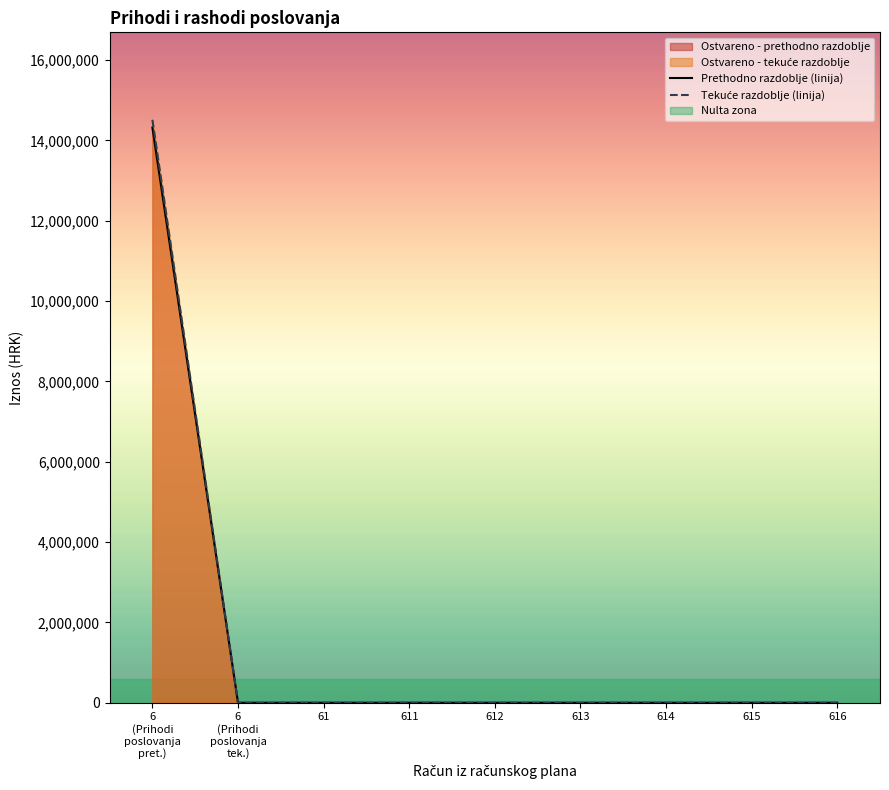

At how many categories does at least one series exceed 689375?

1